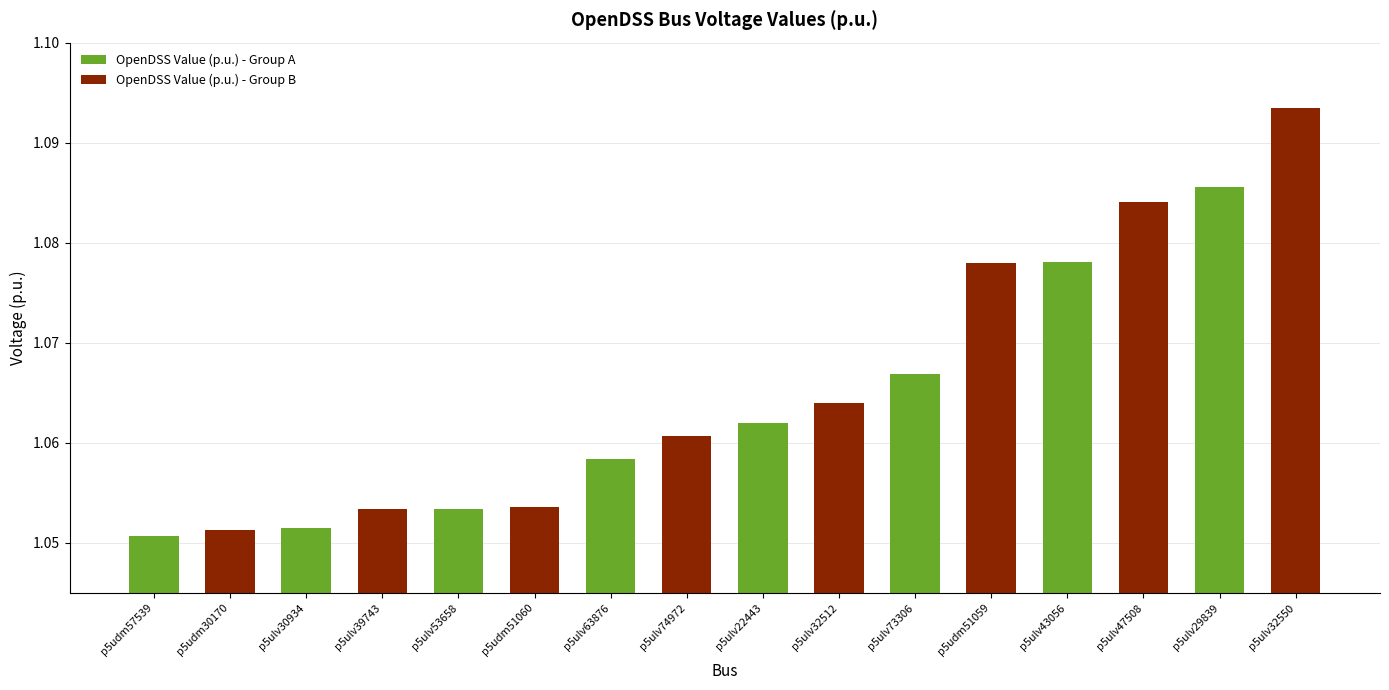

How many categories are shown in the chart?

8